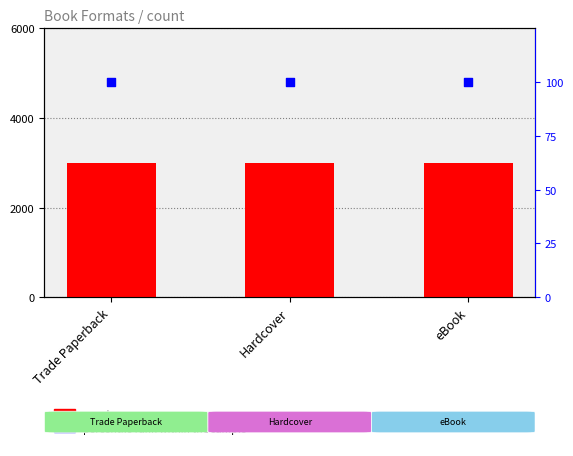

What is the total value across all series at eBook?

103